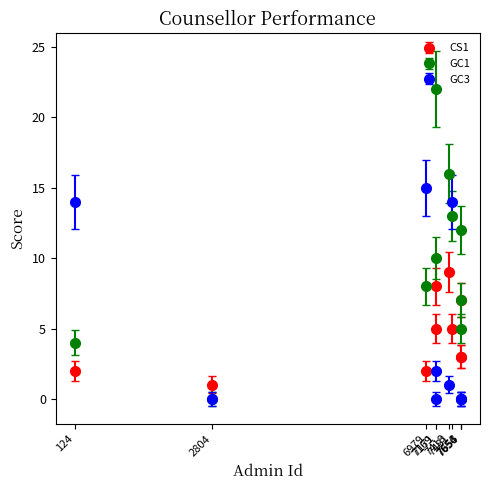

Which series has the largest total across all categories?

GC1